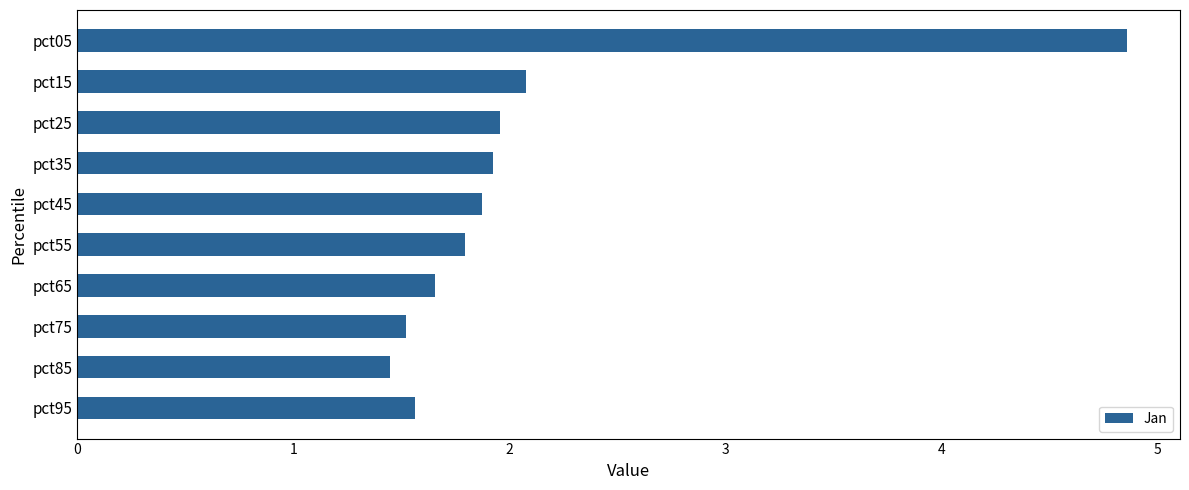

The chart shows a value of 1.5 at pct75. True or false?

True